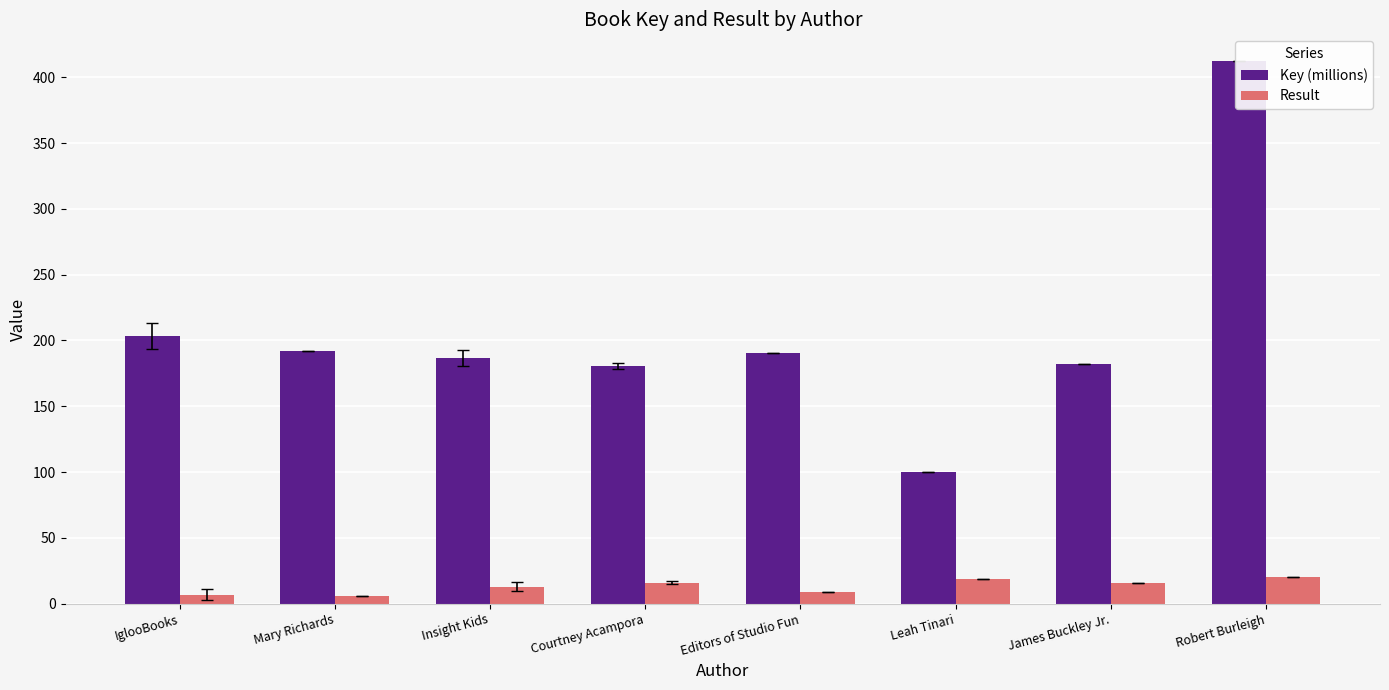

What is the label of the 4th bar from the right?

Editors of Studio Fun